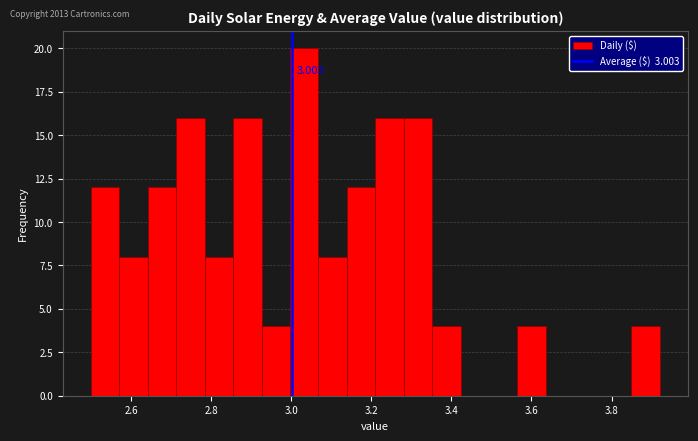

Read against the x-axis, roughly where is the centre of the tallest bar?

3.04